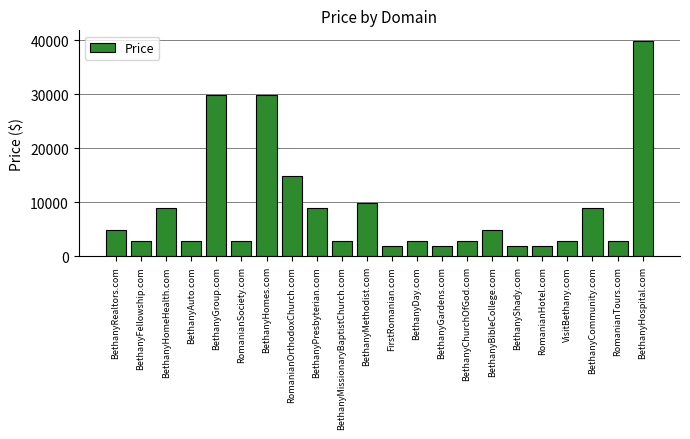

Read the value at BethanyHospital.com, to the nearest 10.

39890